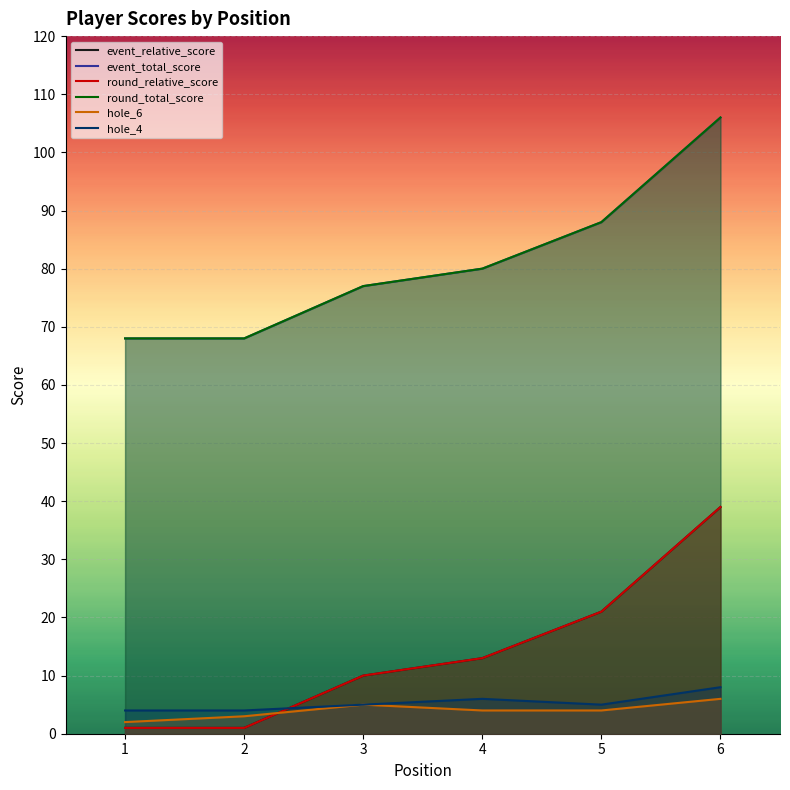

What is the difference between the highest and lowest values at 4?

76